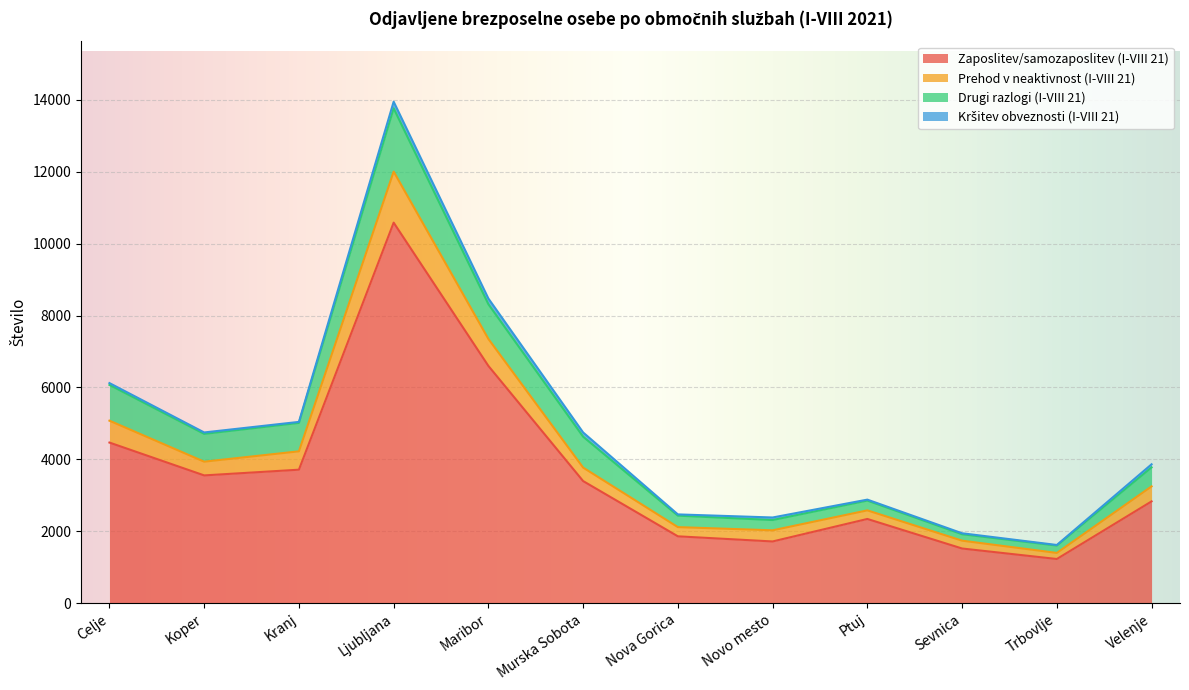

True or false: Zaposlitev/samozaposlitev (I-VIII 21) has a value of 4866 at Ljubljana.

False